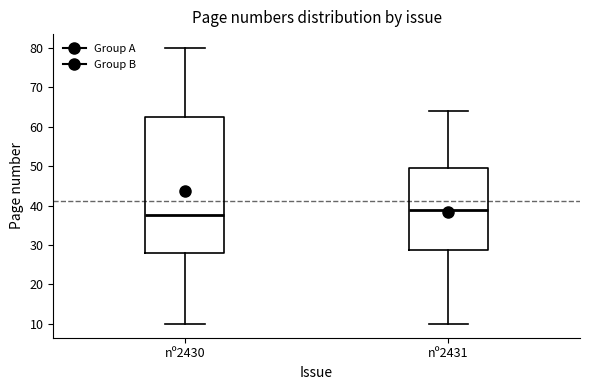

Where is the lower edge of the box for nº2430 on the y-axis? The values are not printed on the chart, so give them approximately, as read against the axis.

28